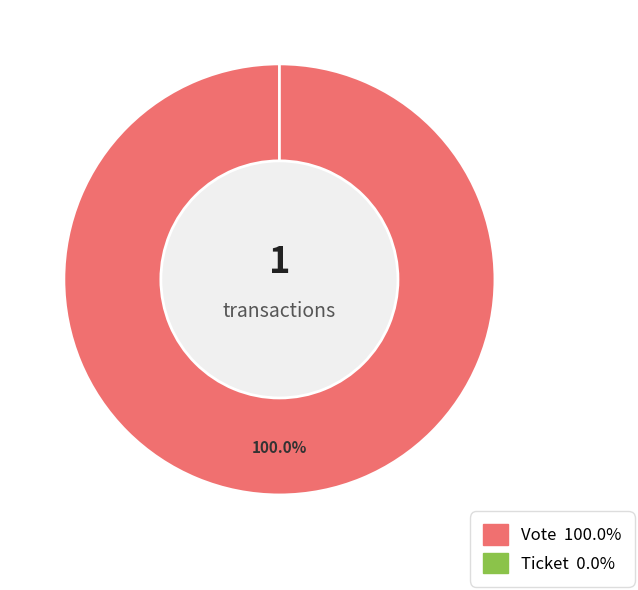

Rank the categories by value from highest to lowest.

Vote, Ticket